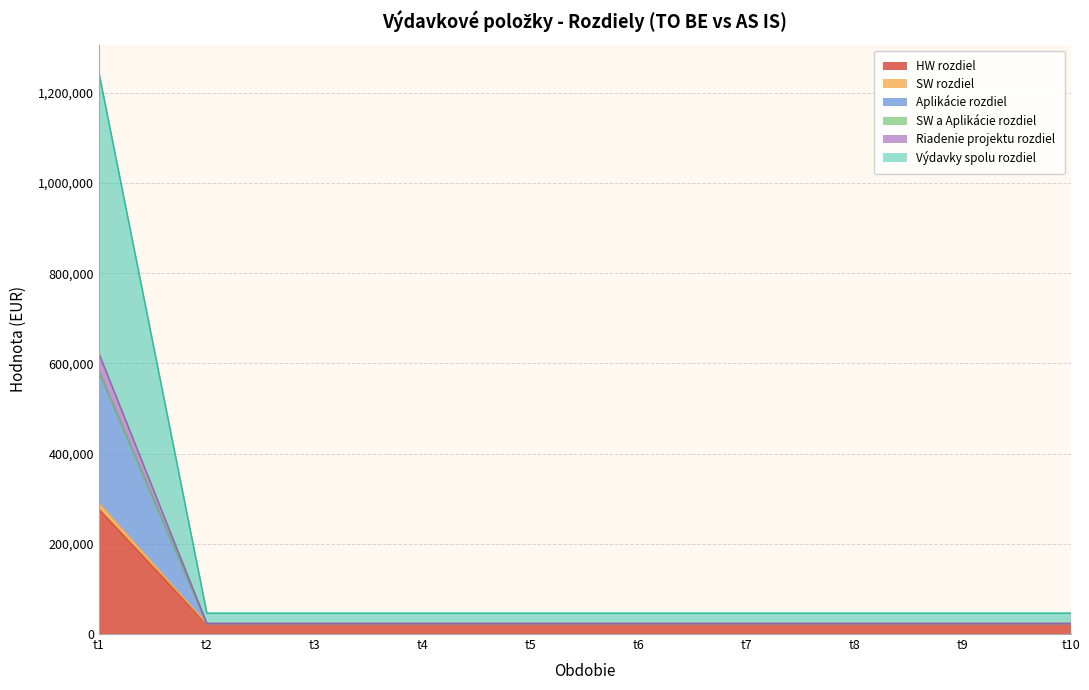

At which category is the sum across all series the highest?

t1